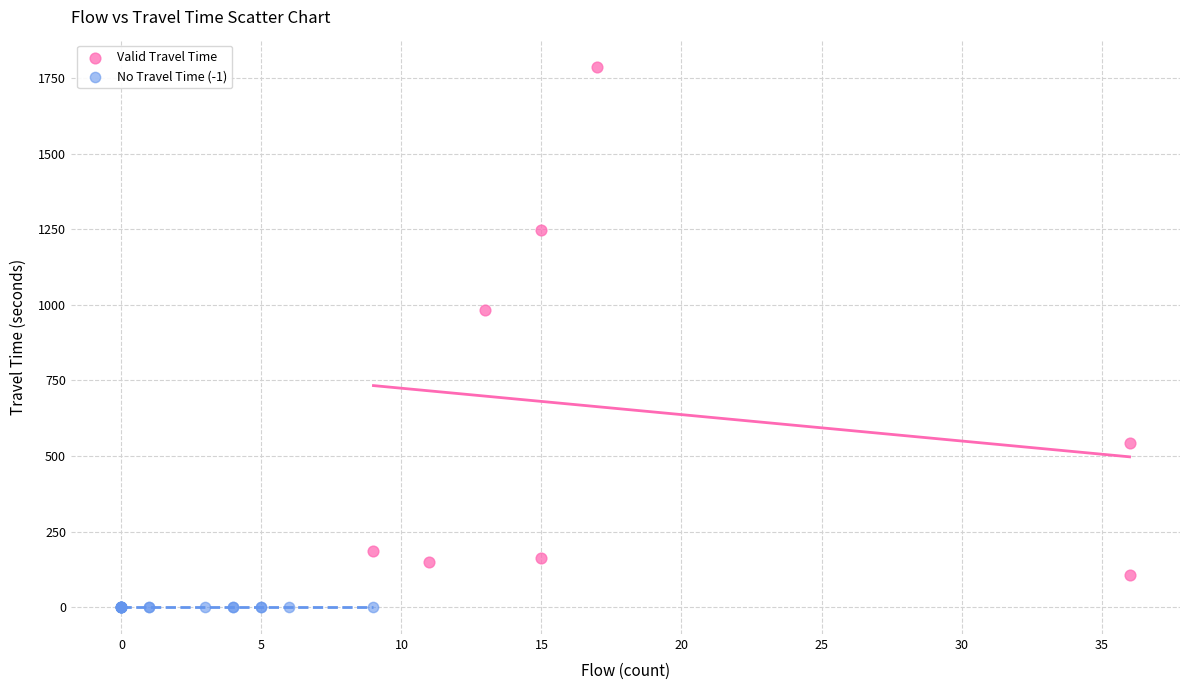

Which series contains the lowest Y value?

No Travel Time (-1)